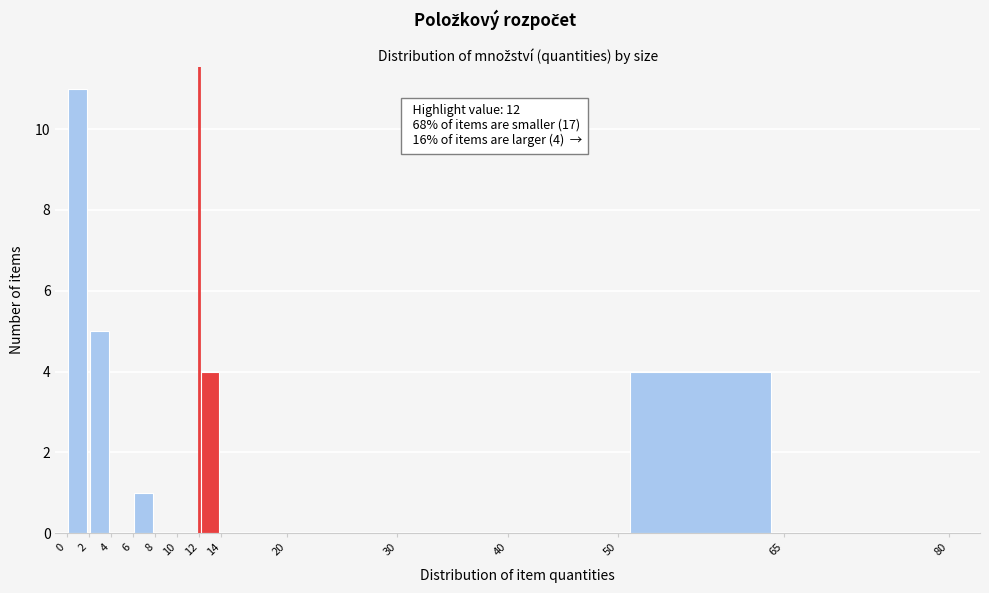

Over which range of the x-axis is the bar tallest?

0 to 2